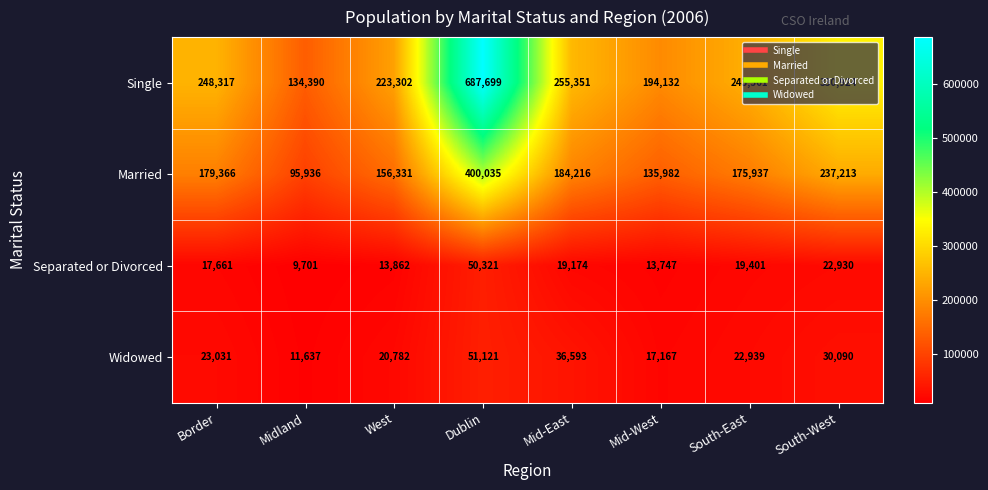

What is the difference between the second highest and minimum values in the Separated or Divorced series?

13229